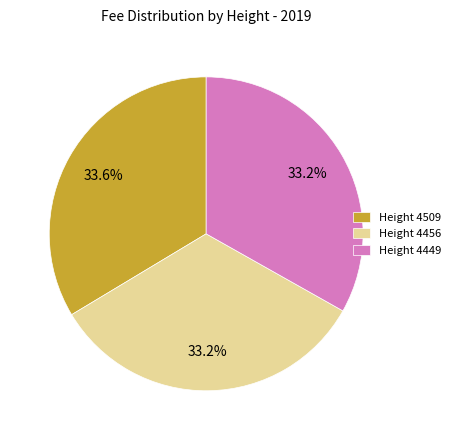

To the nearest percent, what is the average slice percentage?

33%